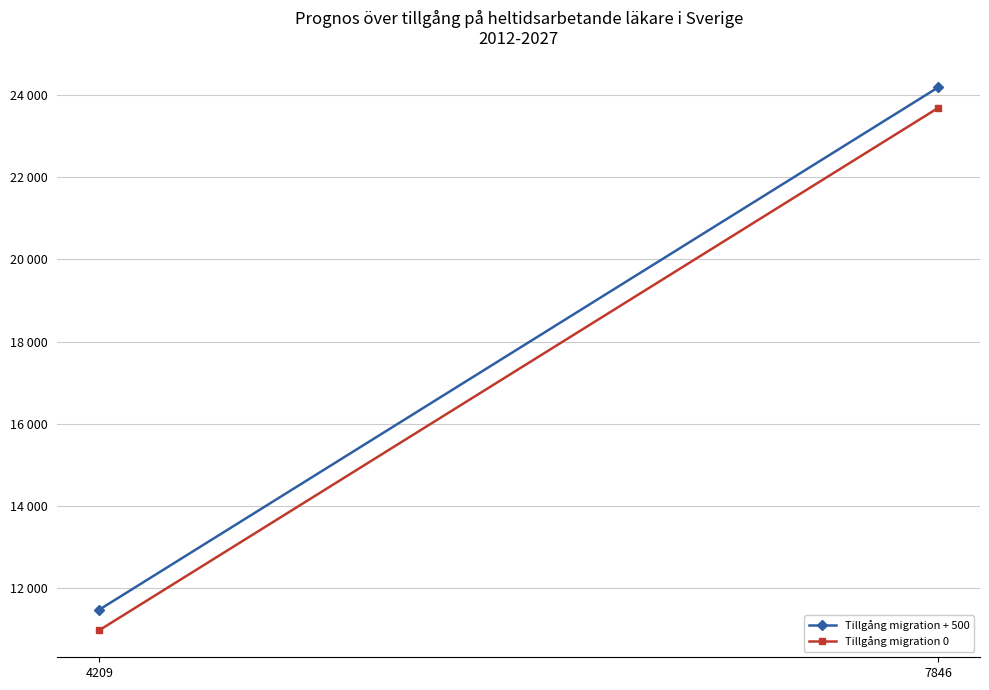

List the labels in order of Tillgång migration 0 value, smallest first.

4209, 7846